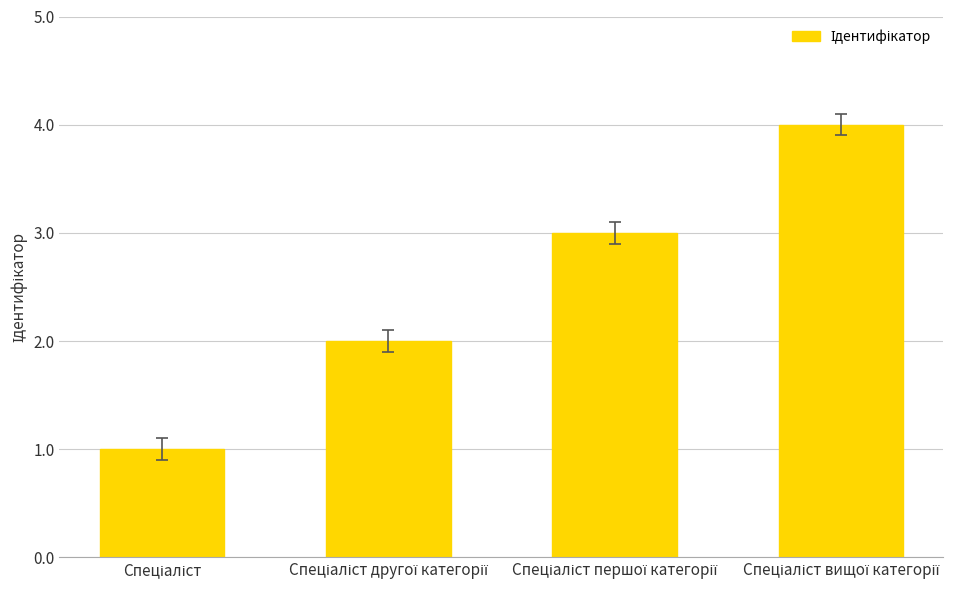

What is the difference between the second highest and minimum values?

2